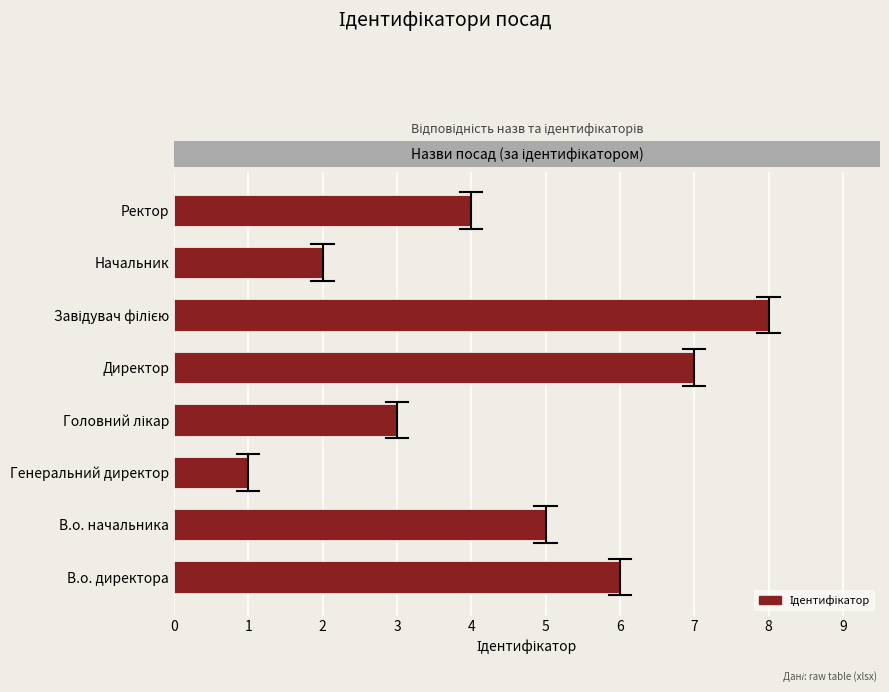

What is the difference between the maximum and minimum values?

7